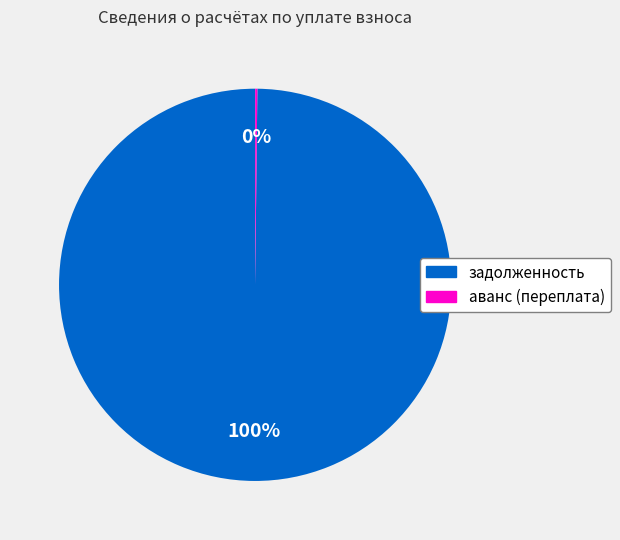

What is the largest slice in the pie chart?

задолженность